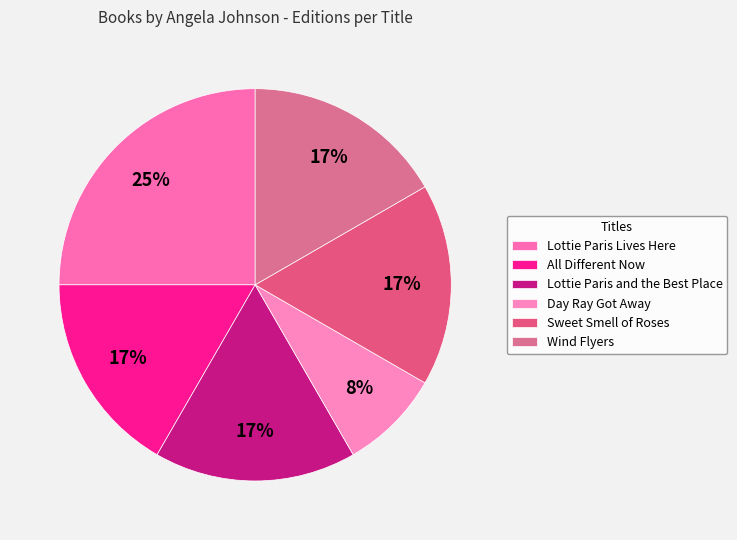

Is there a majority slice in this chart?

No